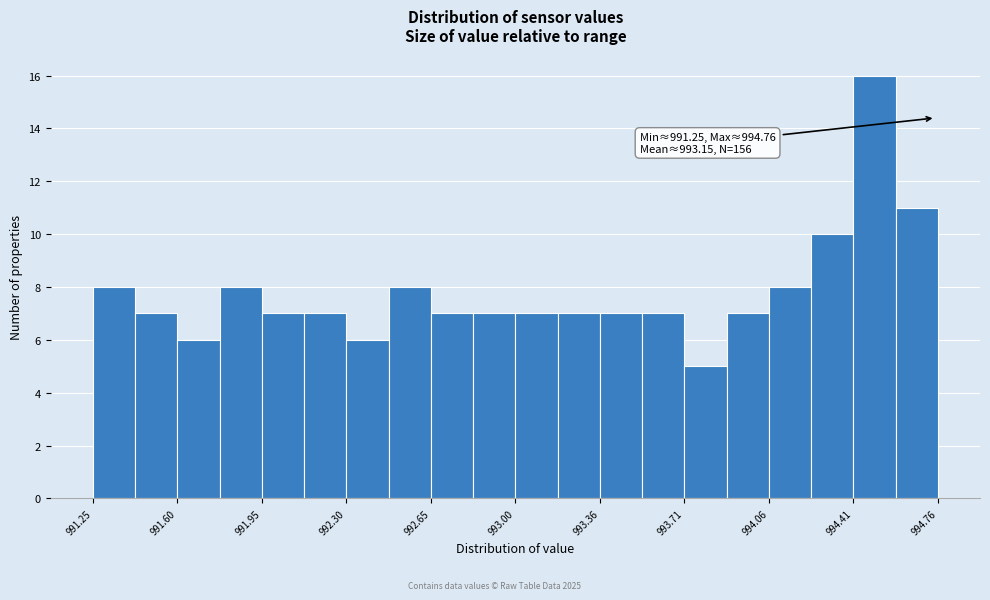

Around what value on the x-axis is the tallest bar? Give the approximate position of its centre, as read against the axis.

994.50